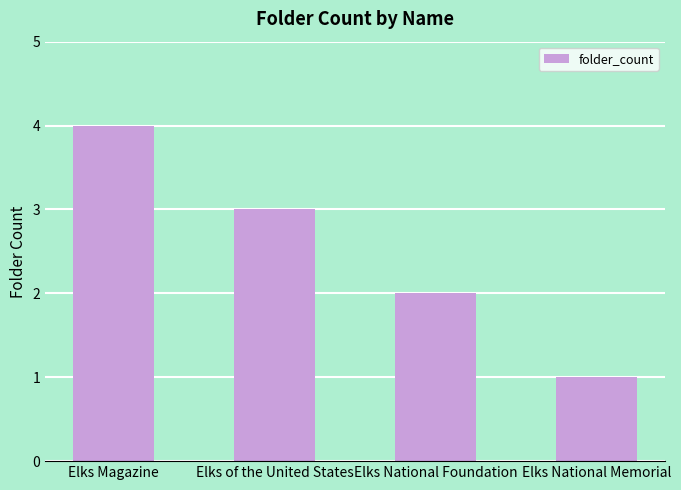

Which has a higher value, Elks National Foundation or Elks of the United States?

Elks of the United States